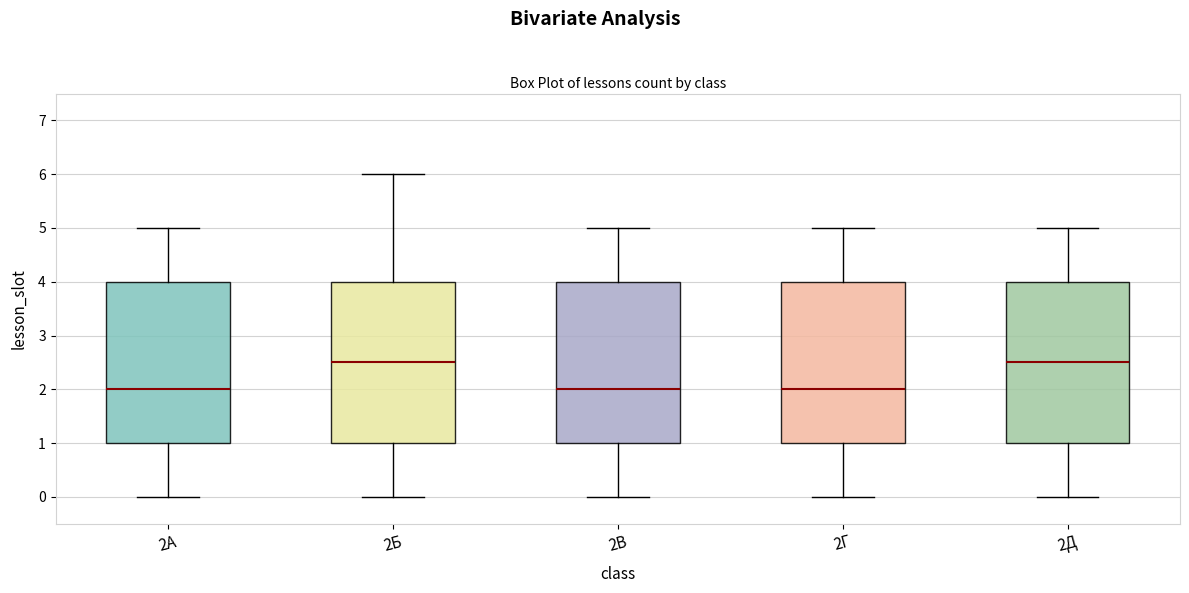

Reading left to right, transcribe this box plot: for each box, give where its median line is, the range the box spans, and where its two whiskers end, as read against the y-axis. The values are not printed on the chart, so give them approximately, as read against the axis.

2А: median 2.0, box 1.0 to 4.0, whiskers 0.0 to 5.0
2Б: median 2.5, box 1.0 to 4.0, whiskers 0.0 to 6.0
2В: median 2.0, box 1.0 to 4.0, whiskers 0.0 to 5.0
2Г: median 2.0, box 1.0 to 4.0, whiskers 0.0 to 5.0
2Д: median 2.5, box 1.0 to 4.0, whiskers 0.0 to 5.0